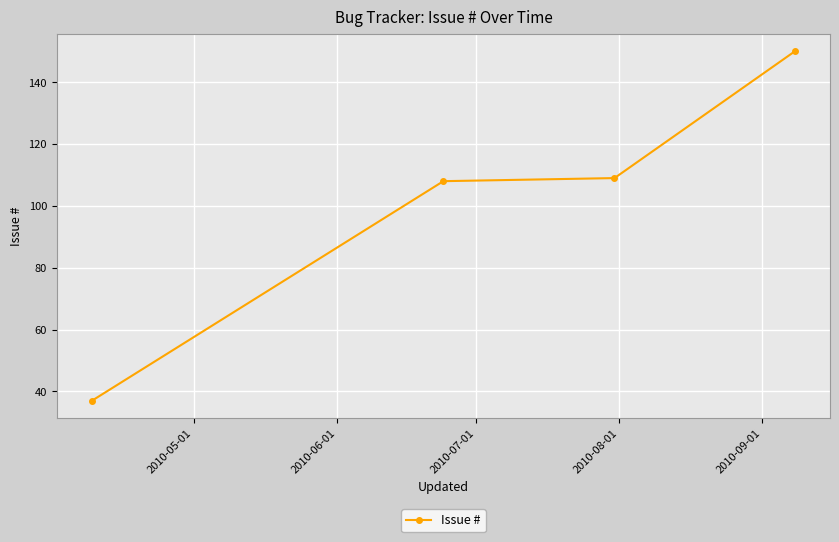

What is the smallest value displayed?

37